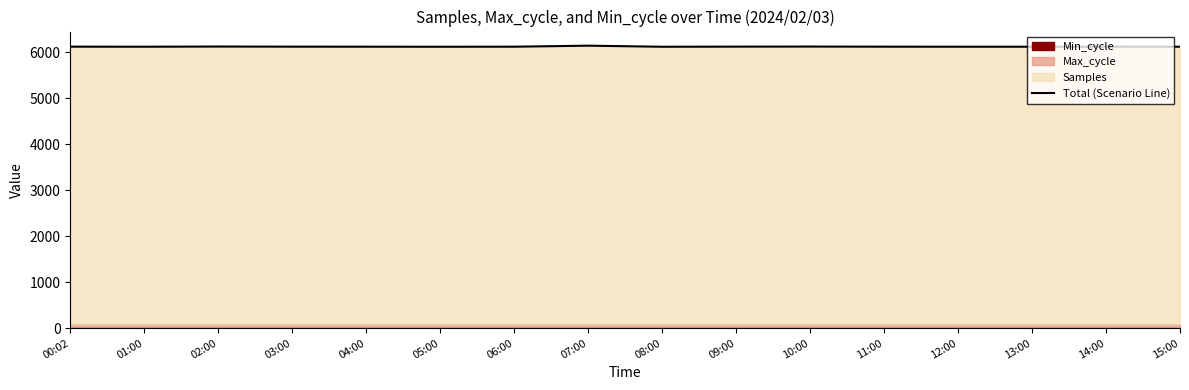

List the labels in order of value, largest first.

07:00, 02:00, 10:00, 09:00, 03:00, 00:02, 14:00, 11:00, 06:00, 04:00, 15:00, 01:00, 12:00, 13:00, 08:00, 05:00